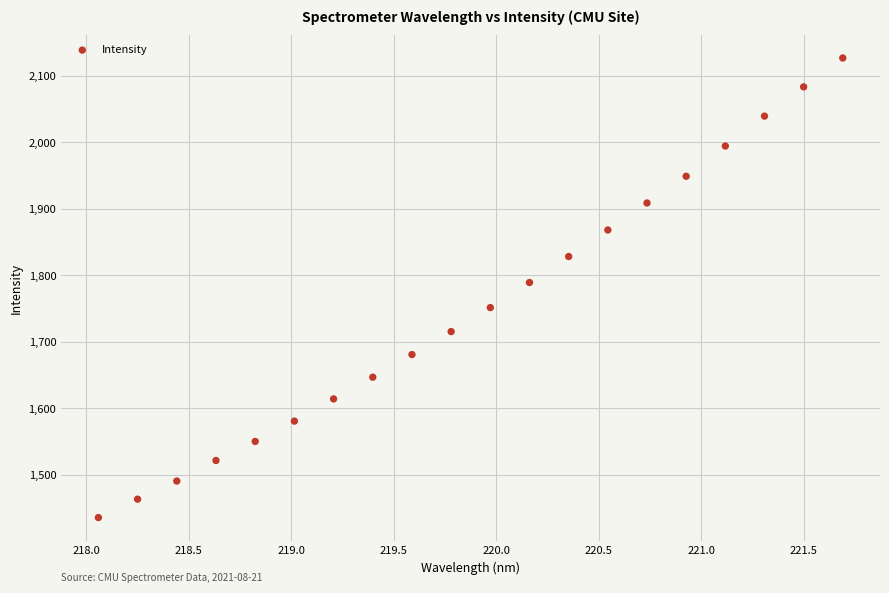

What is the range of Y values (max minus min)?

691.1